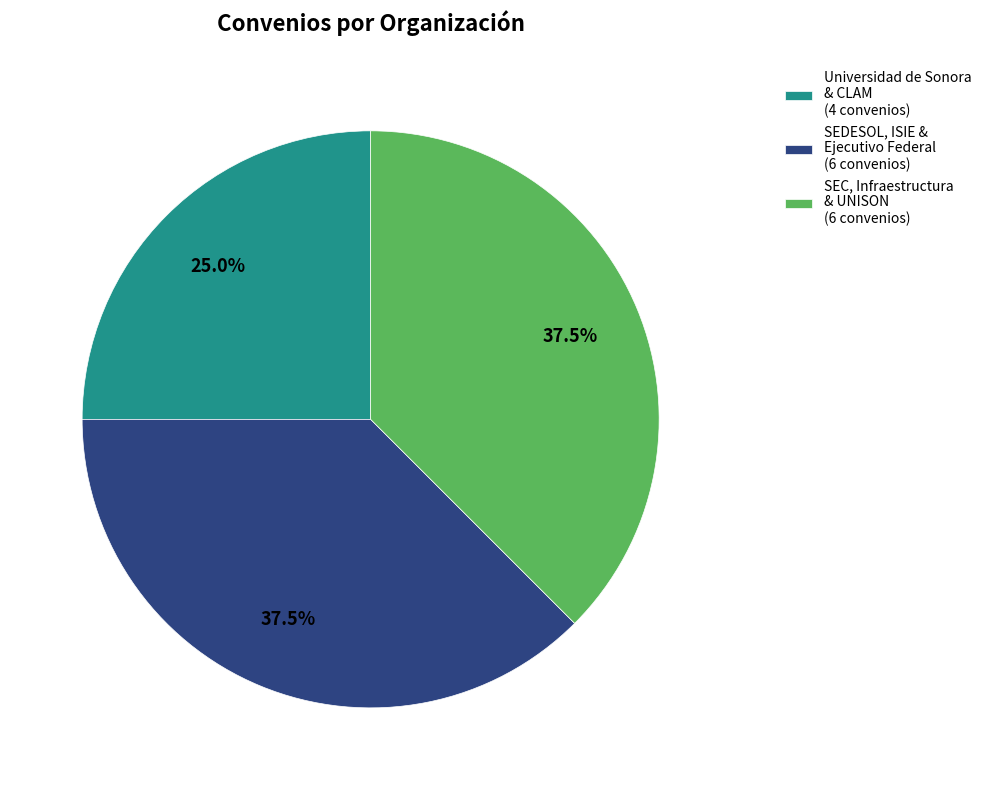

How many slices are in this pie chart?

3